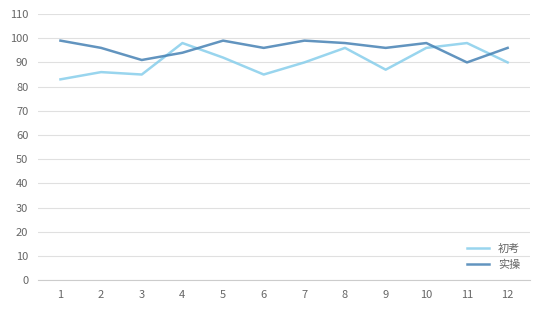

True or false: 初考 has more than 2 interior local peaks.

True